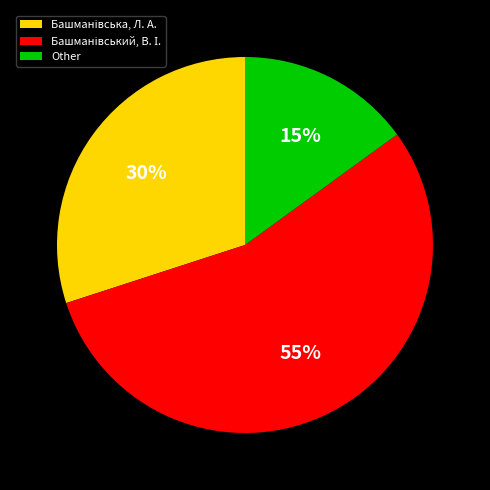

Is there a majority slice in this chart?

Yes